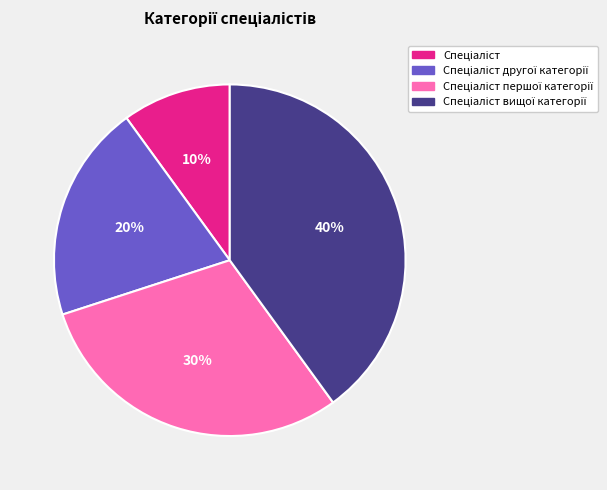

Does any single category account for the majority?

No